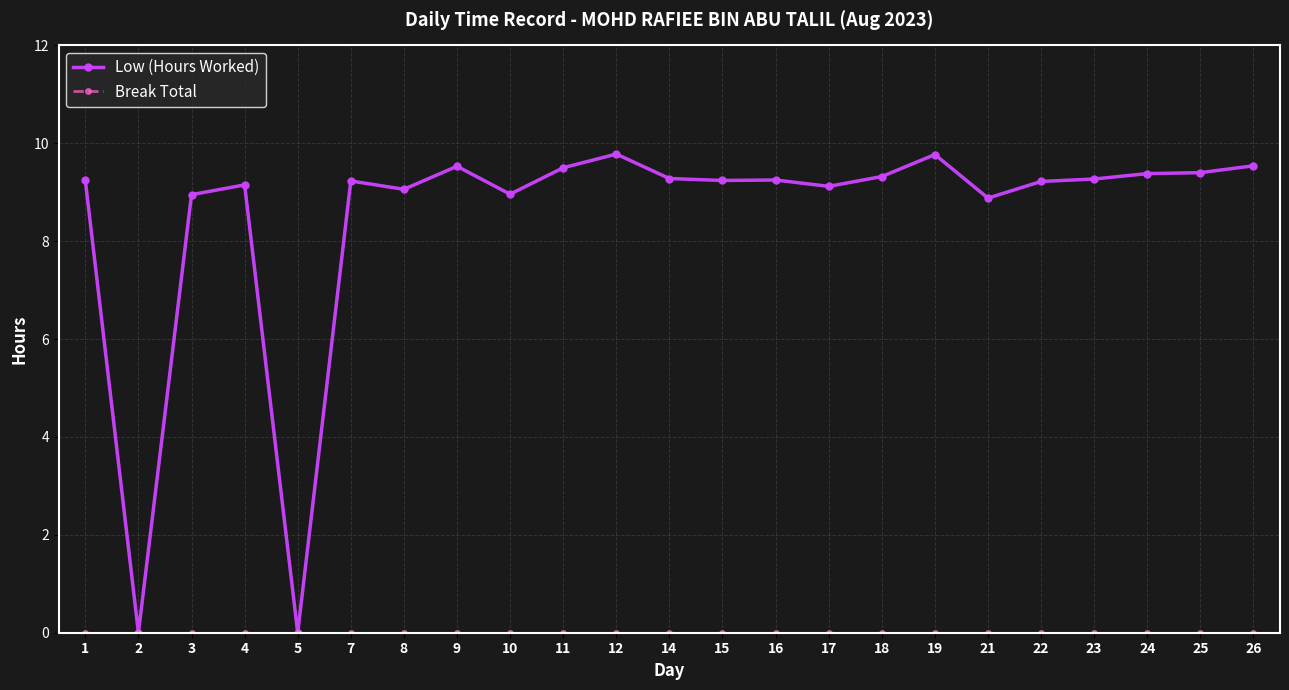

True or false: Low (Hours Worked) has a value of 5.7 at 15.

False